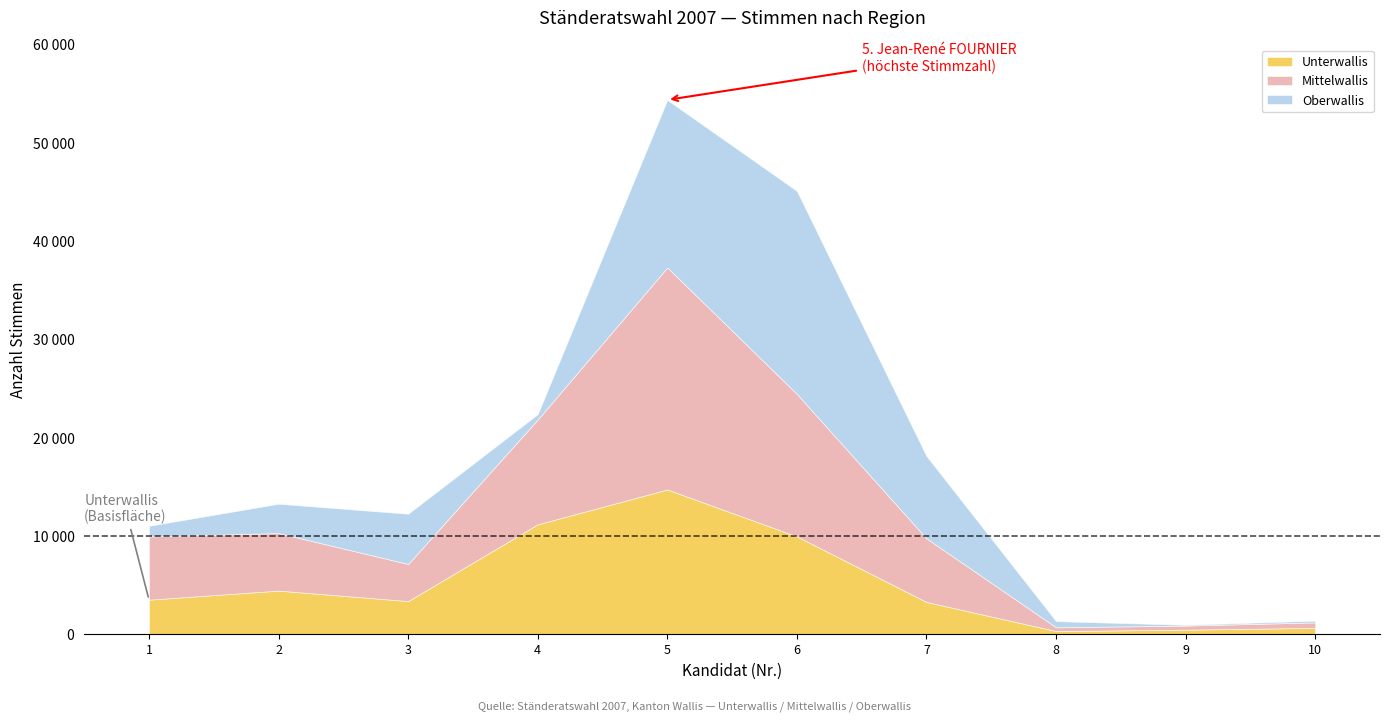

What are all the series names shown in the legend?

Unterwallis, Mittelwallis, Oberwallis